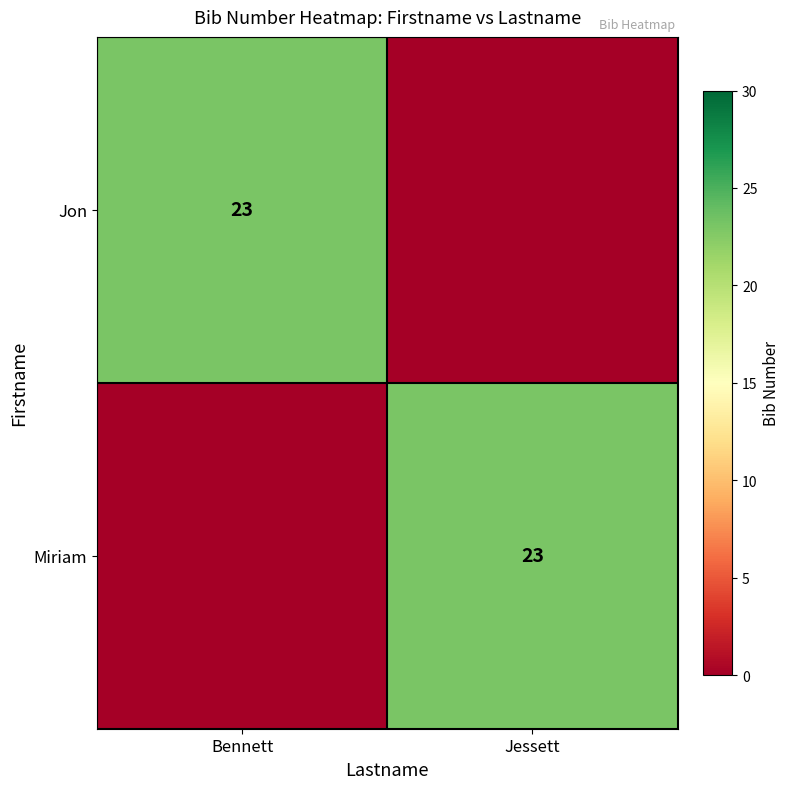

True or false: Miriam has a value of 35 at Jessett.

False